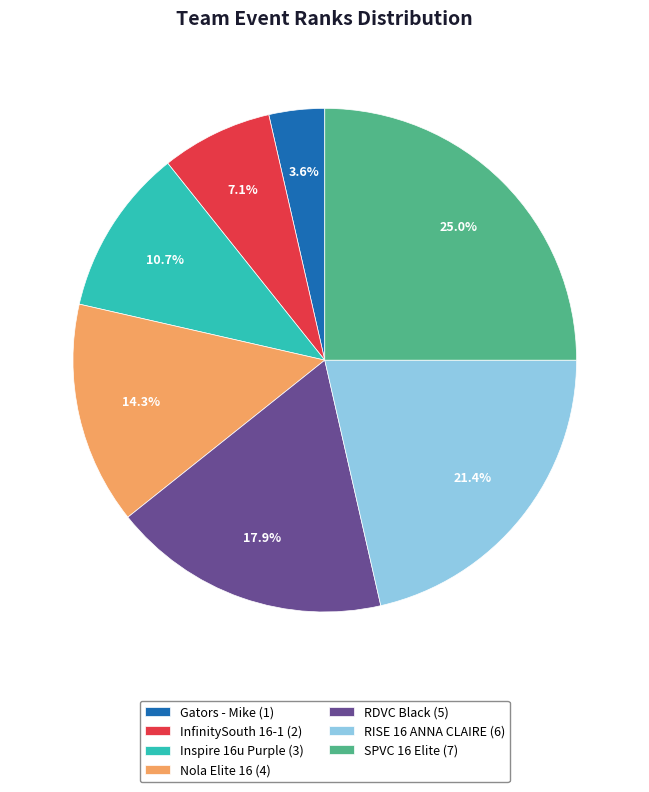

True or false: RDVC Black accounts for 30% of the total.

False